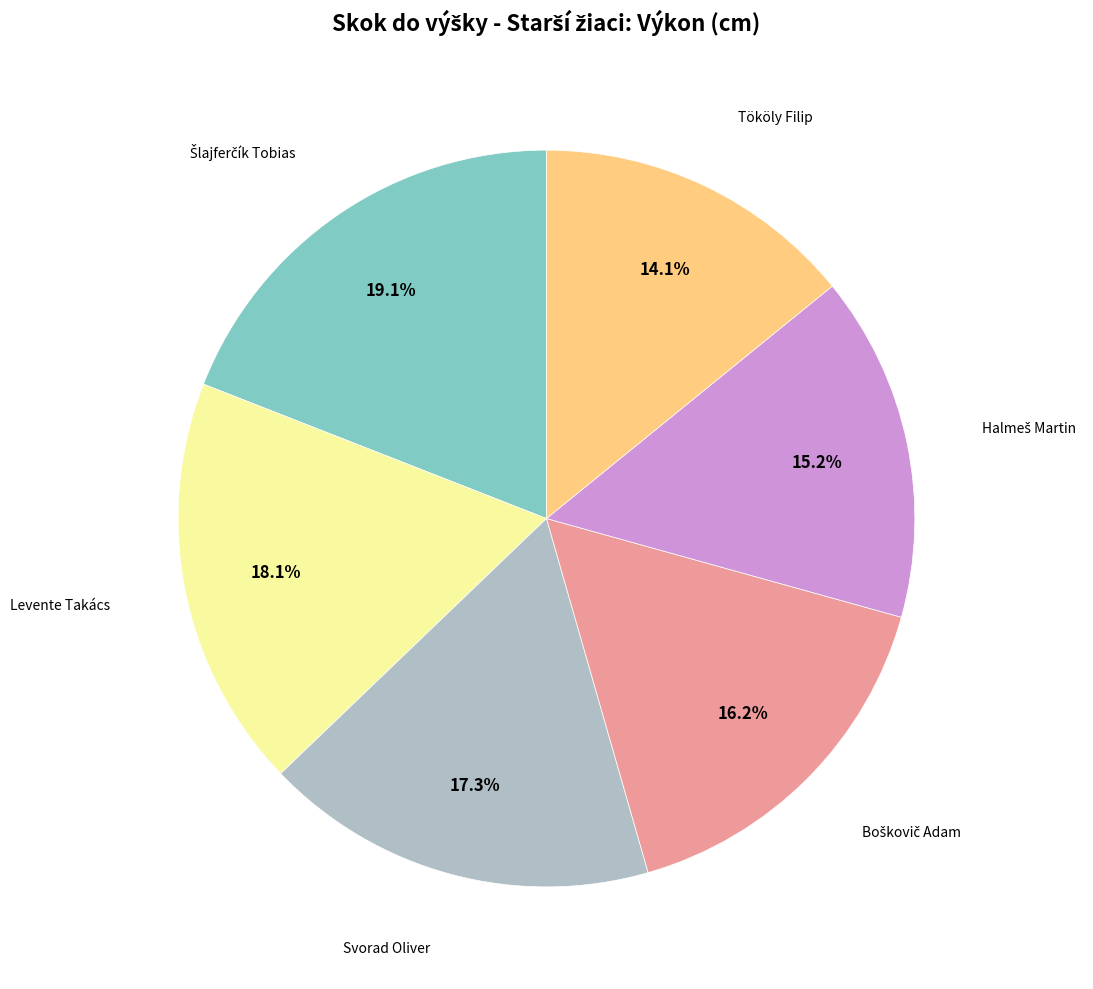

Is there any slice that represents more than half of the pie?

No